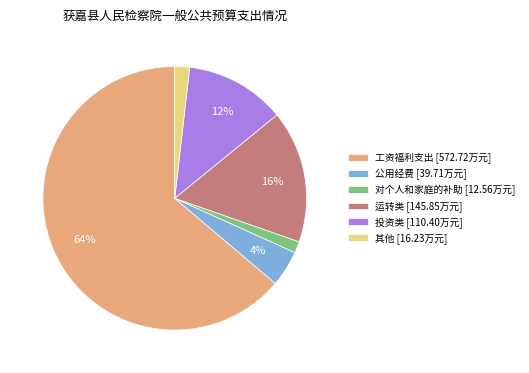

Combined, do 对个人和家庭的补助 and 工资福利支出 account for over 50%?

Yes